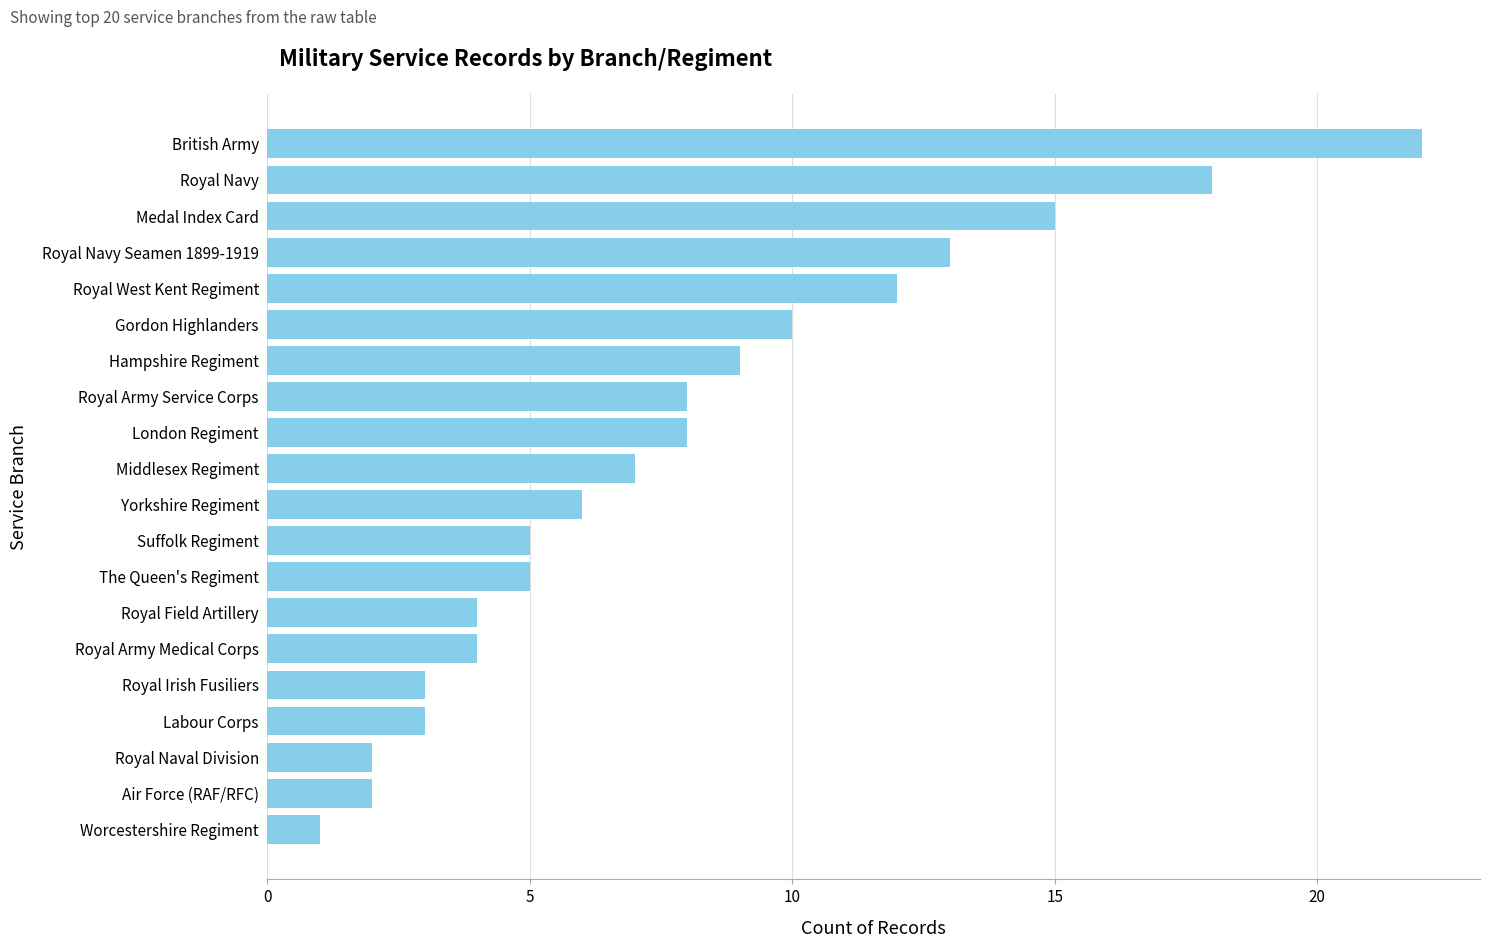

Is it true that the value at Middlesex Regiment is 7?

True